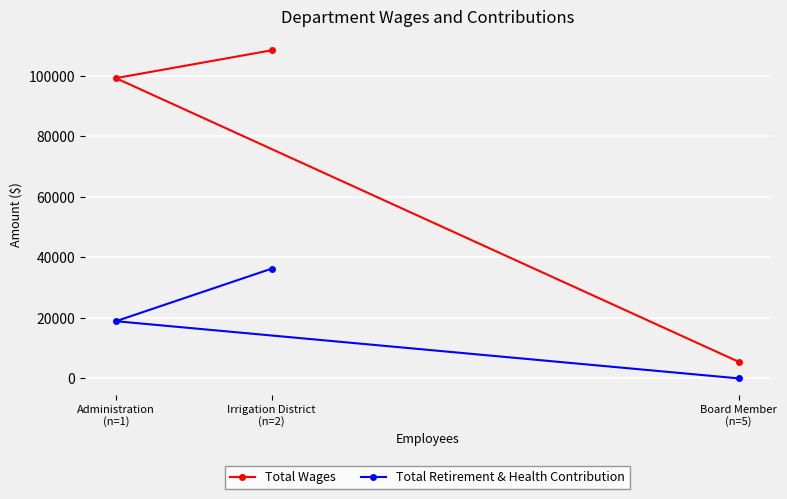

What is the maximum value shown in the chart?

108494